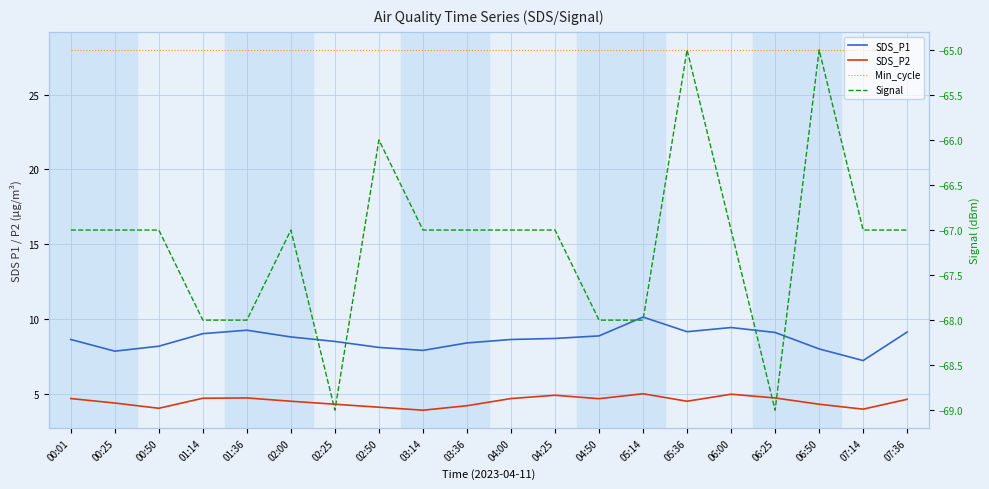

Which series has the largest range (max minus min)?

Signal